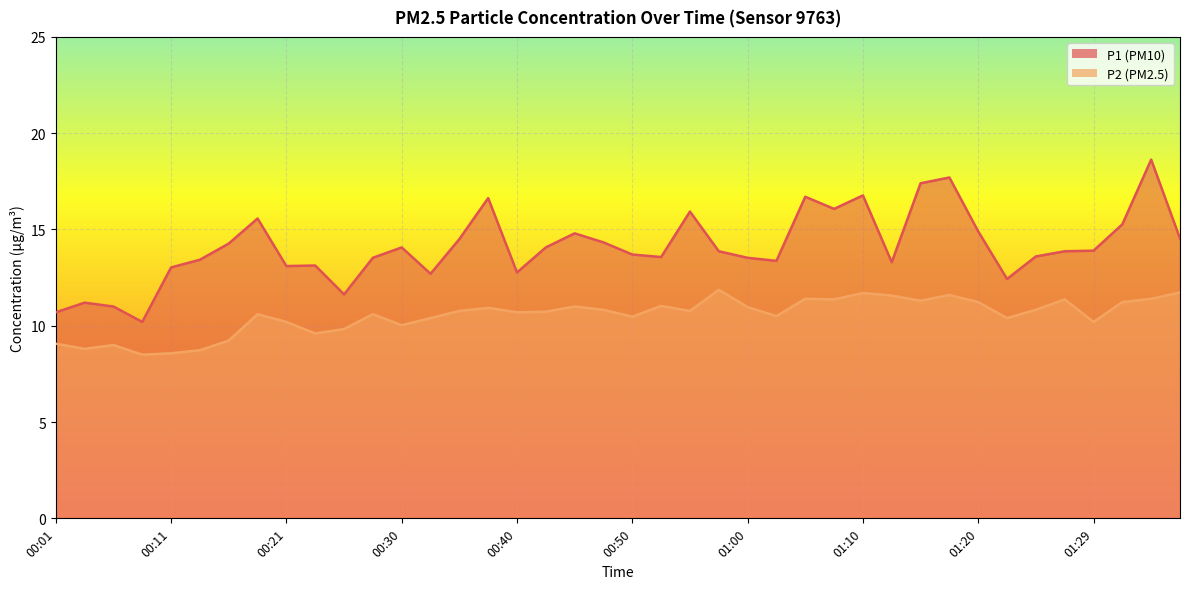

True or false: P1 has a value of 13.9 at 01:27.

True